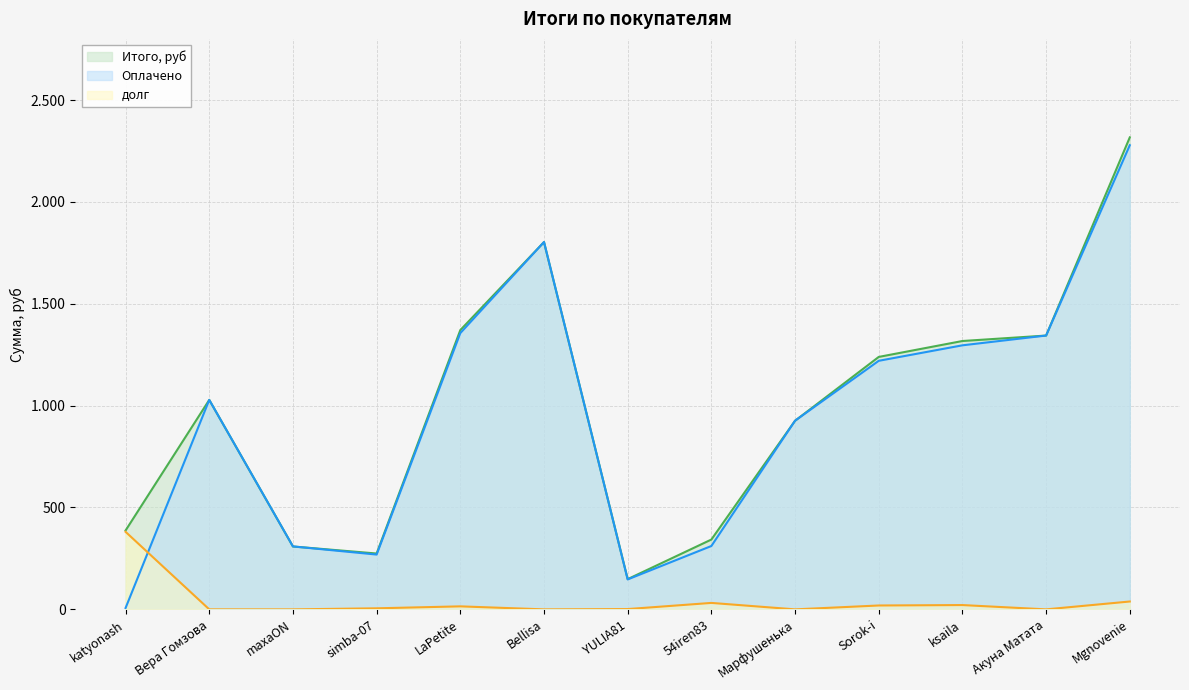

Which series has the largest total across all categories?

Итого, руб